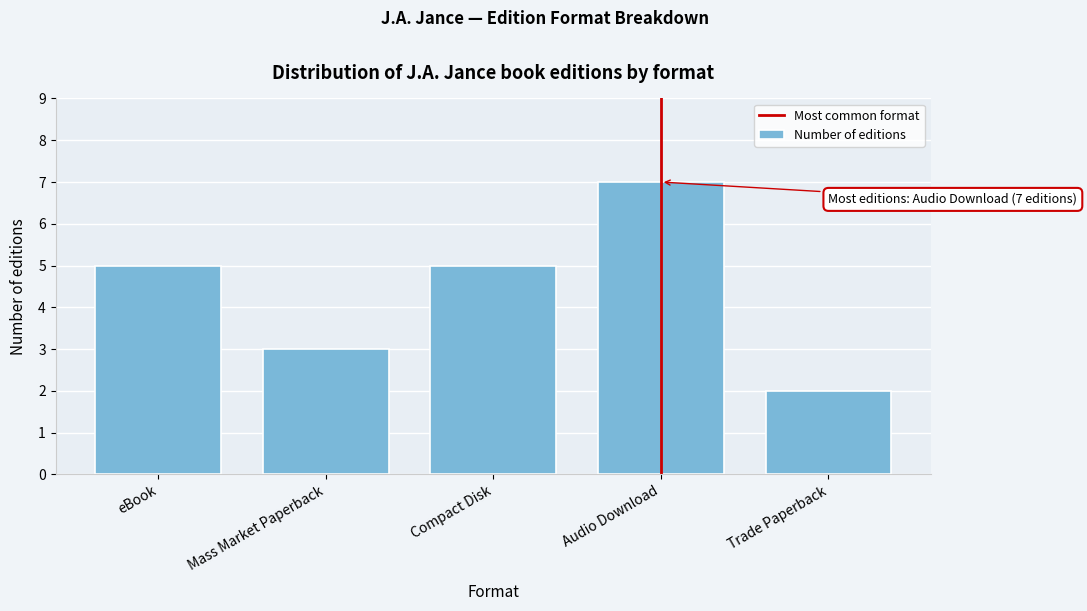

Reading left to right, what are all the values shown in this chart?

5	3	5	7	2